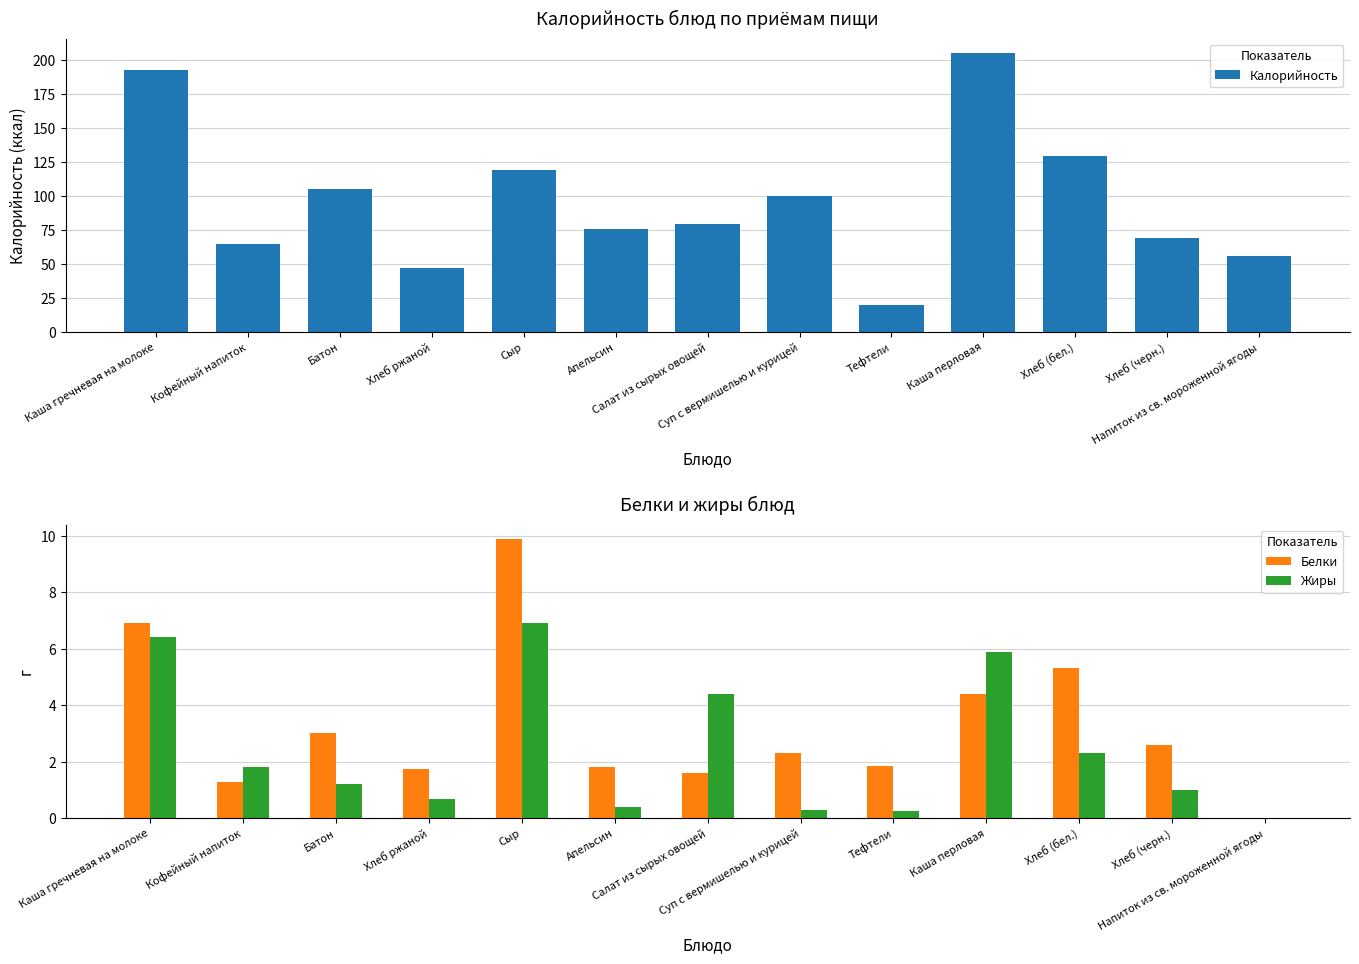

Which has a higher value, Хлеб (черн.) or Салат из сырых овощей?

Салат из сырых овощей